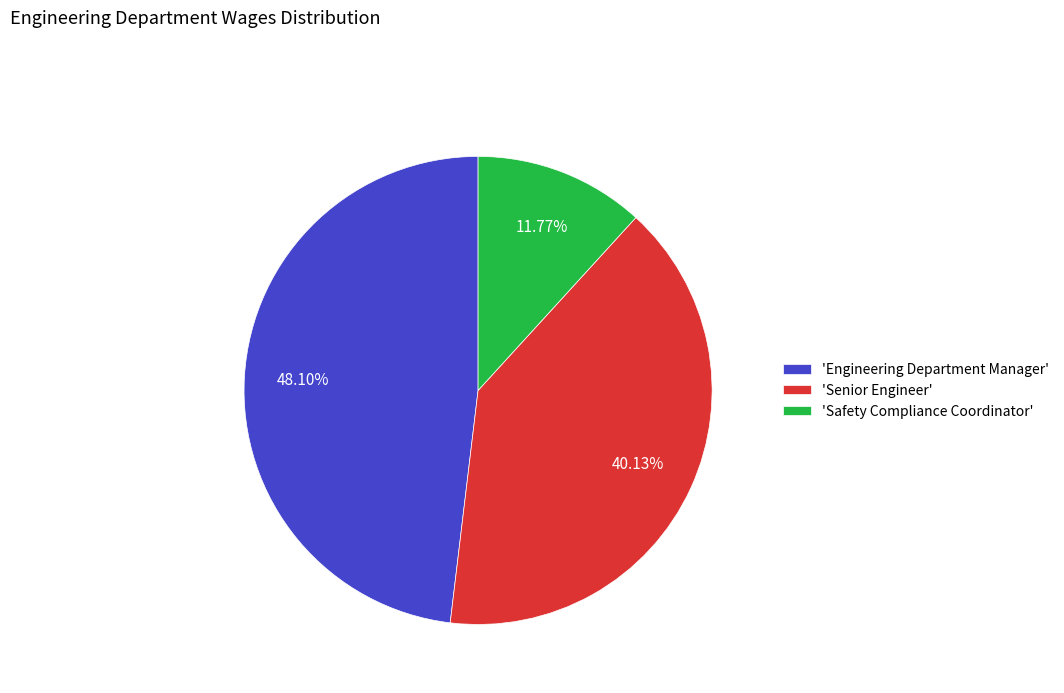

Does any single category account for the majority?

No